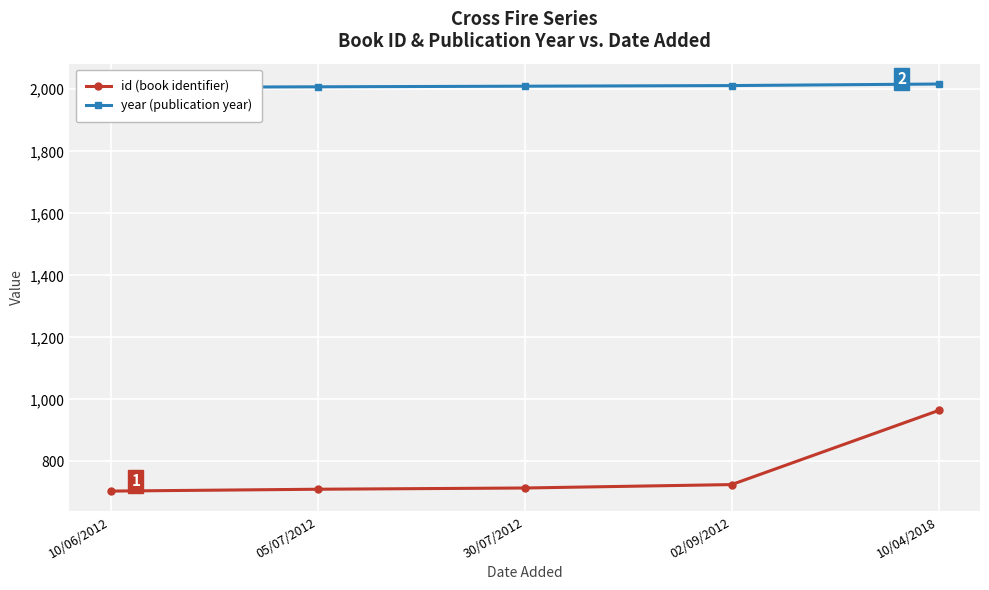

Which label corresponds to the largest value in the chart?

10/04/2018